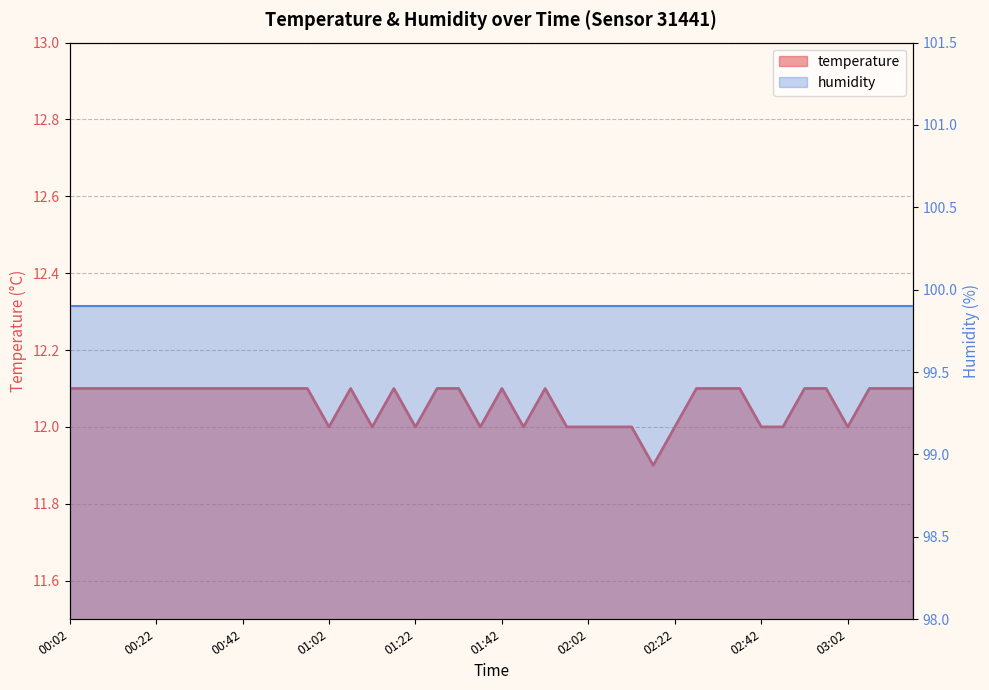

Reading left to right, transcribe all the data shown in this chart.

00:02=12.1	00:07=12.1	00:12=12.1	00:17=12.1	00:22=12.1	00:27=12.1	00:32=12.1	00:37=12.1	00:42=12.1	00:47=12.1	00:52=12.1	00:57=12.1	01:02=12.0	01:07=12.1	01:12=12.0	01:17=12.1	01:22=12.0	01:27=12.1	01:32=12.1	01:37=12.0	01:42=12.1	01:47=12.0	01:52=12.1	01:57=12.0	02:02=12.0	02:07=12.0	02:12=12.0	02:17=11.9	02:22=12.0	02:27=12.1	02:32=12.1	02:37=12.1	02:42=12.0	02:47=12.0	02:52=12.1	02:57=12.1	03:02=12.0	03:07=12.1	03:12=12.1	03:17=12.1